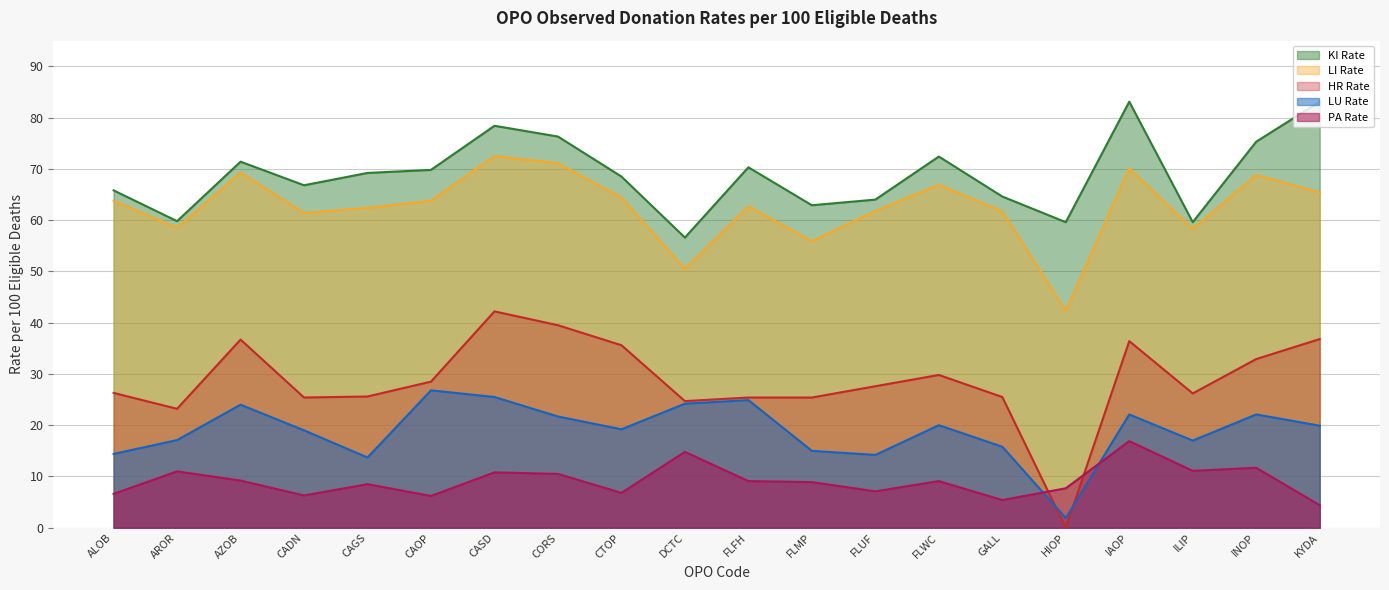

What position from the left is CADN?

4